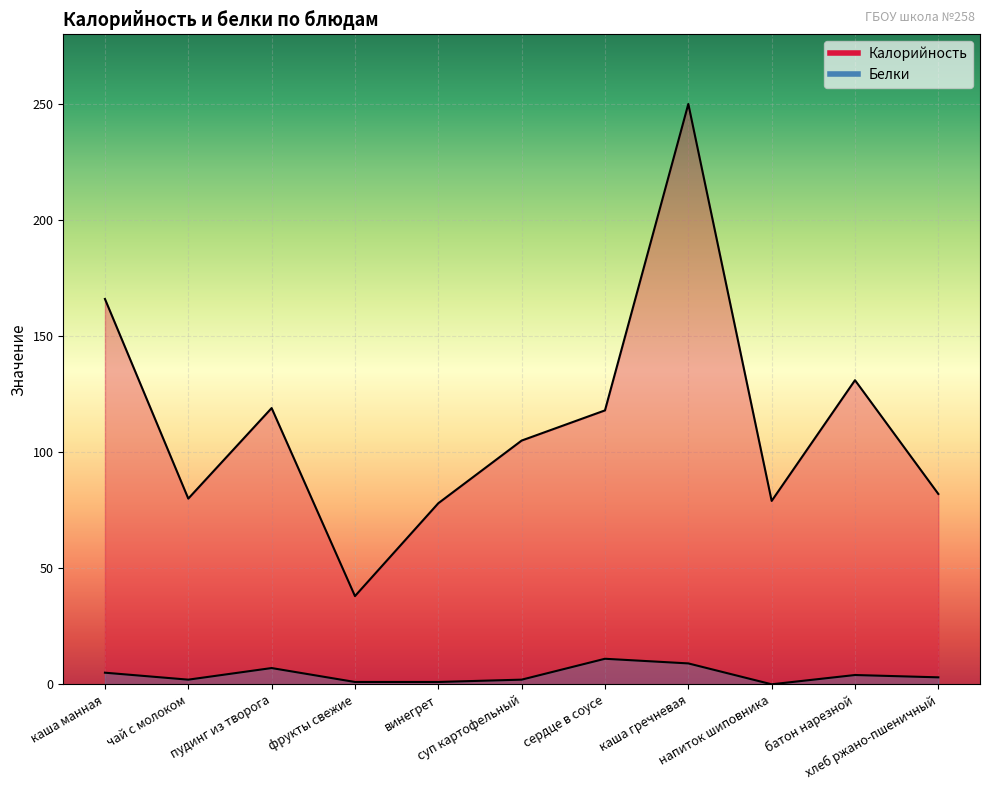

True or false: Калорийность and Белки intersect in this chart.

False